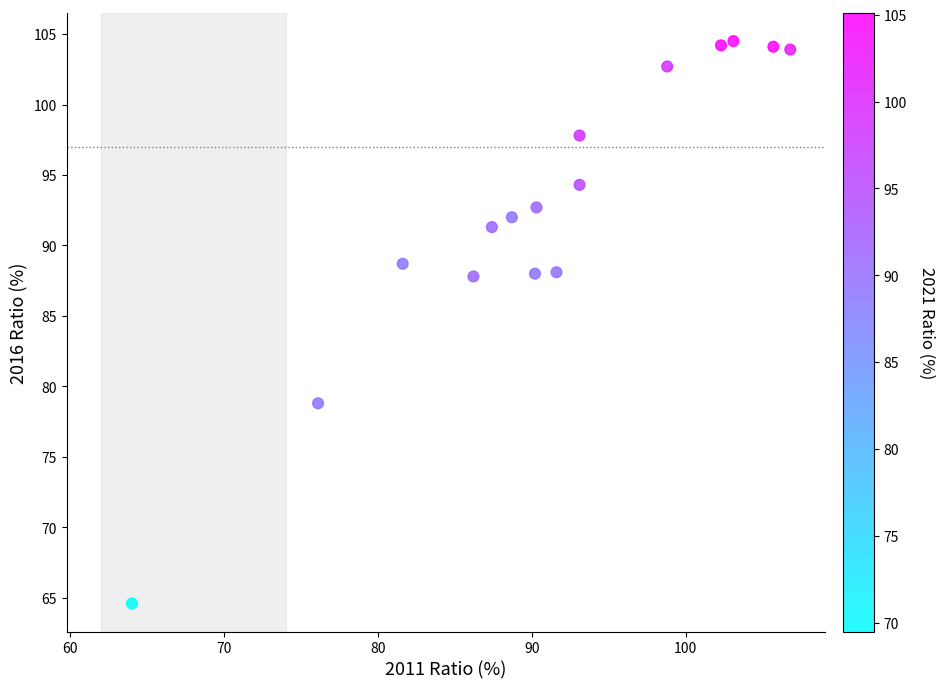

What is the range of Y values (max minus min)?

39.9